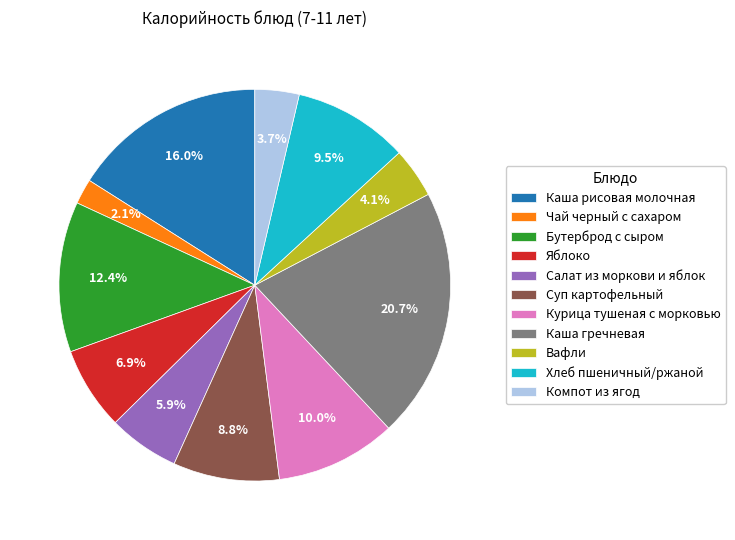

Which slice is the largest?

Каша гречневая